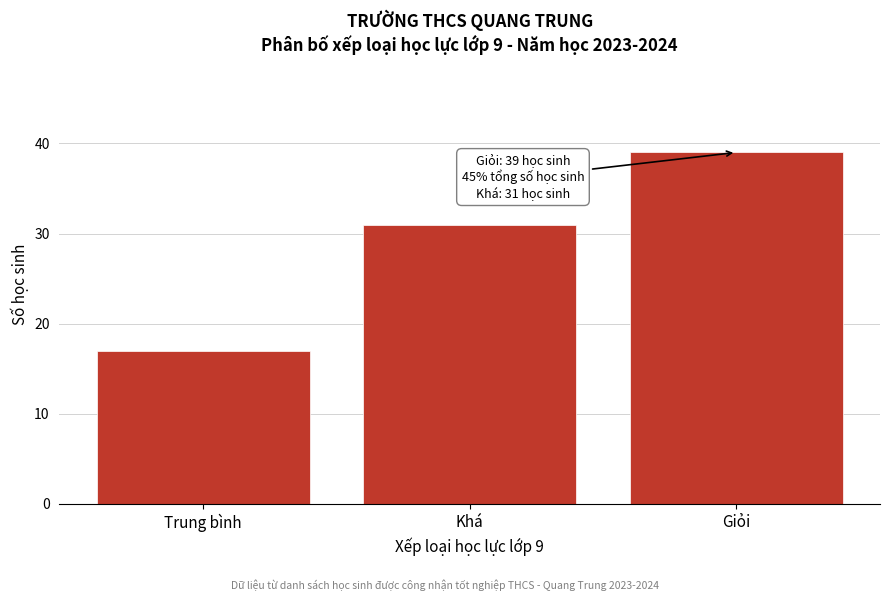

Reading left to right, list all the values displayed in this chart.

17	31	39